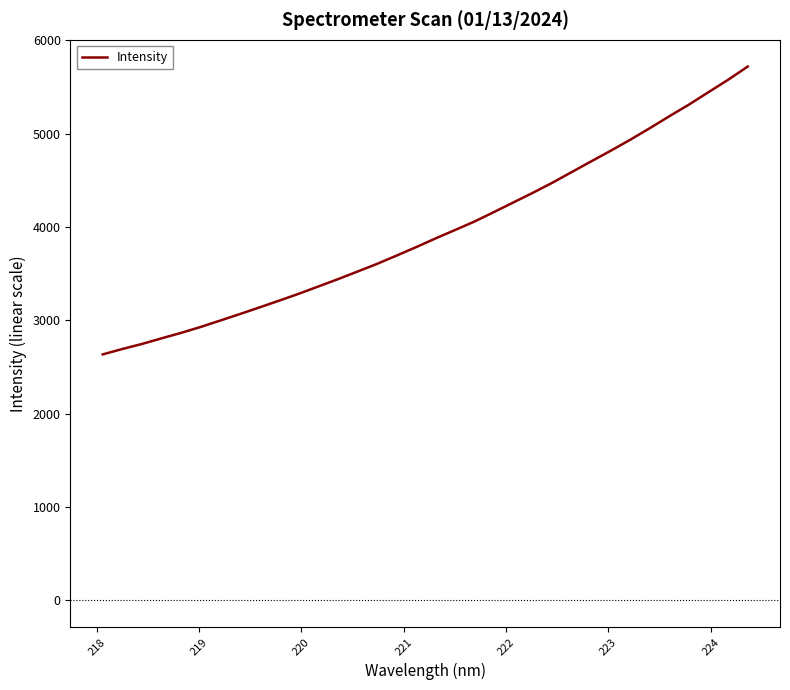

What is the minimum value shown in the chart?

2636.0